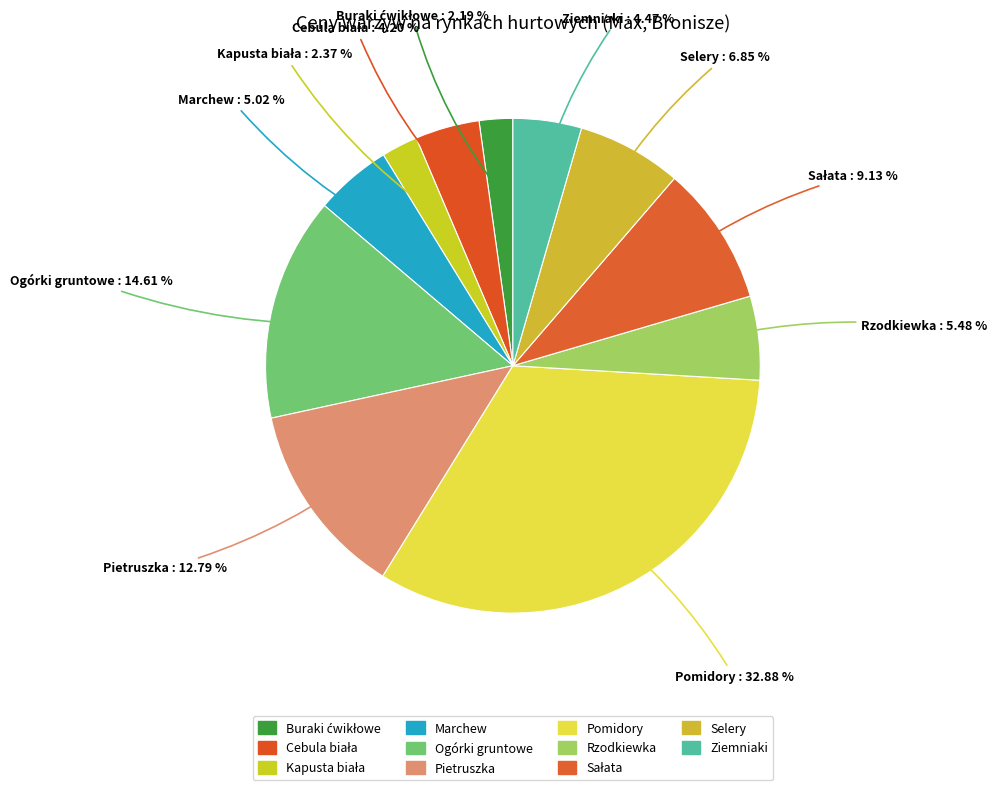

How many segments does this pie chart have?

11